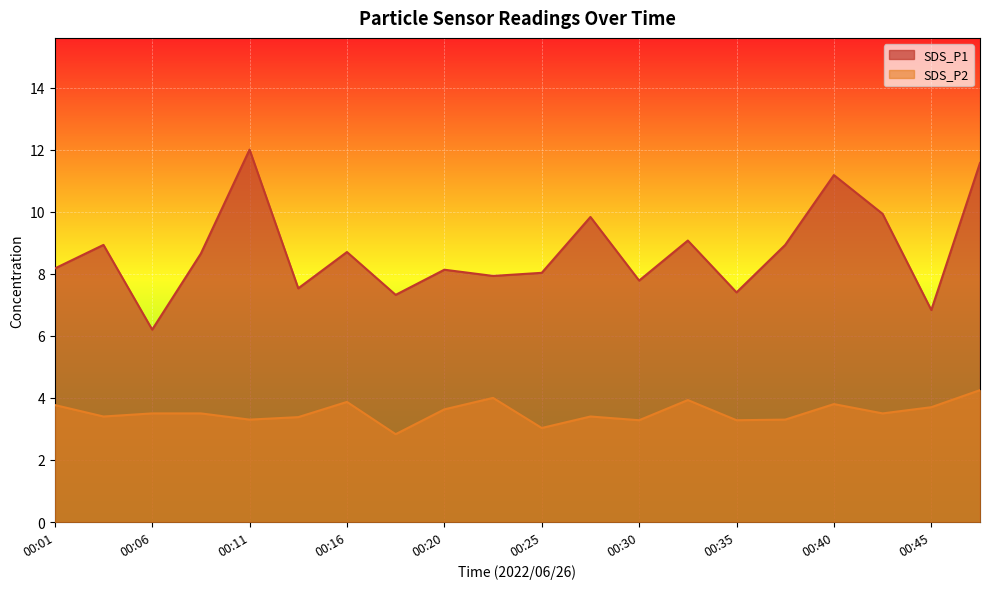

How many data points in SDS_P2 are less than 3?

1